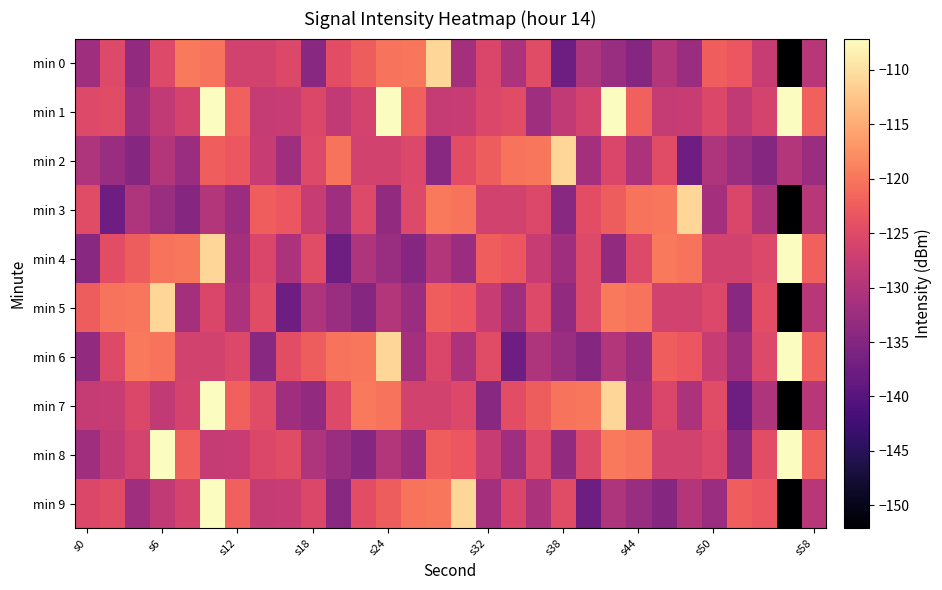

Which series has the largest range (max minus min)?

min 7